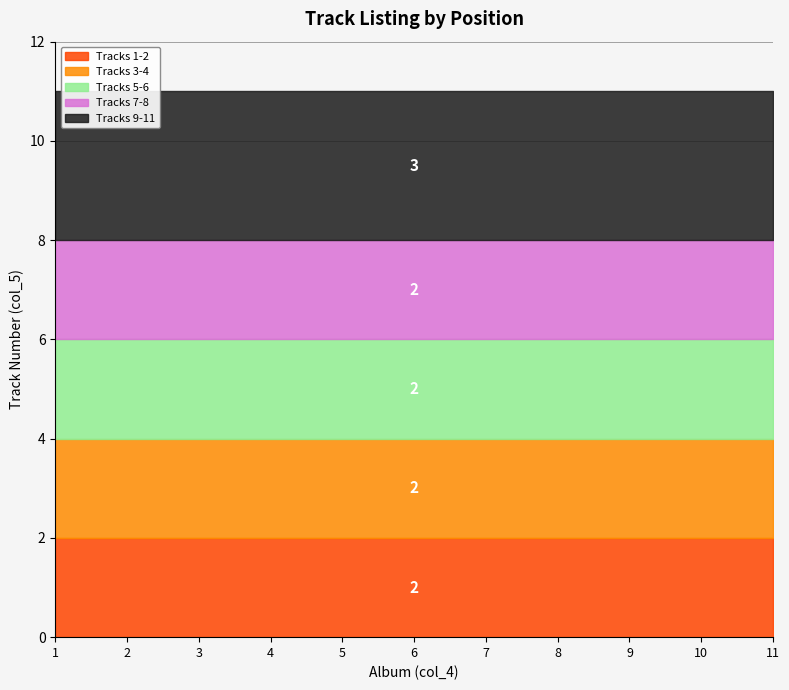

True or false: there are more than 2 points higher than both neighbors.

False